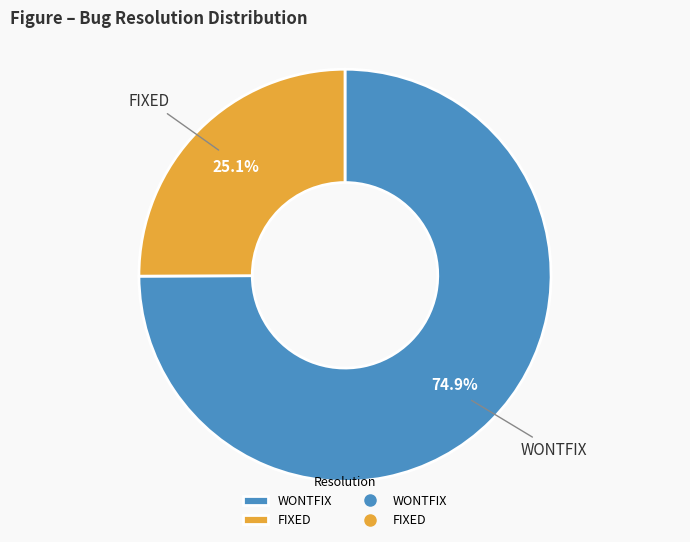

Is the sum of FIXED and WONTFIX greater than half?

Yes